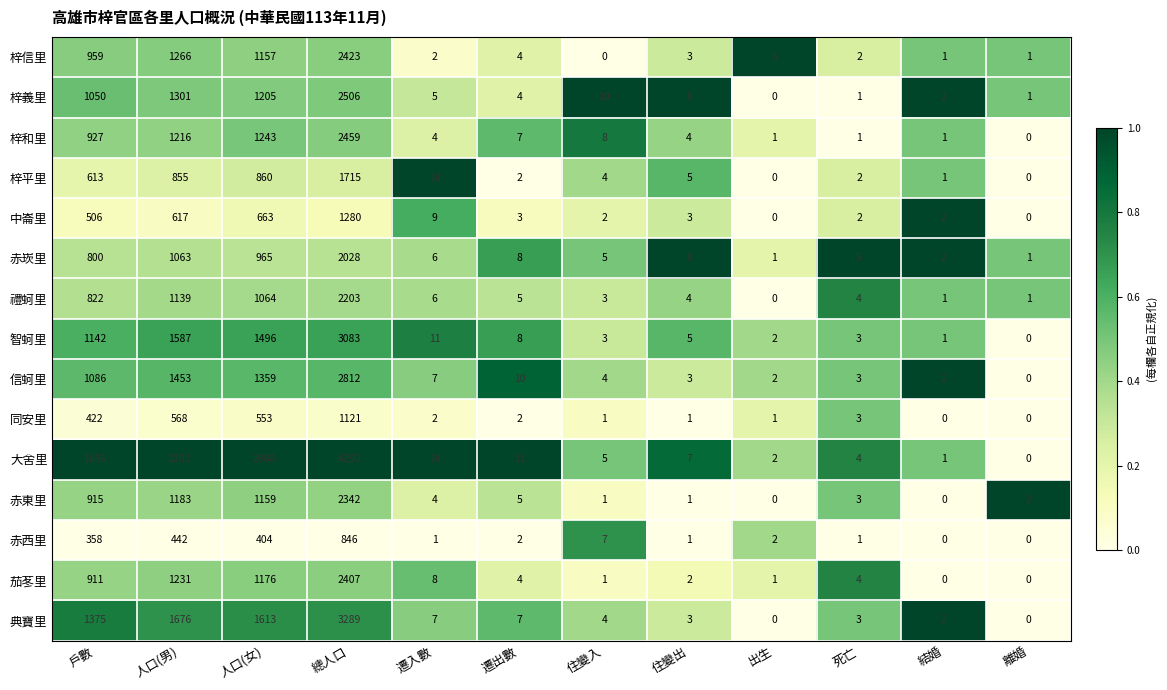

What is the greatest value displayed?

4290